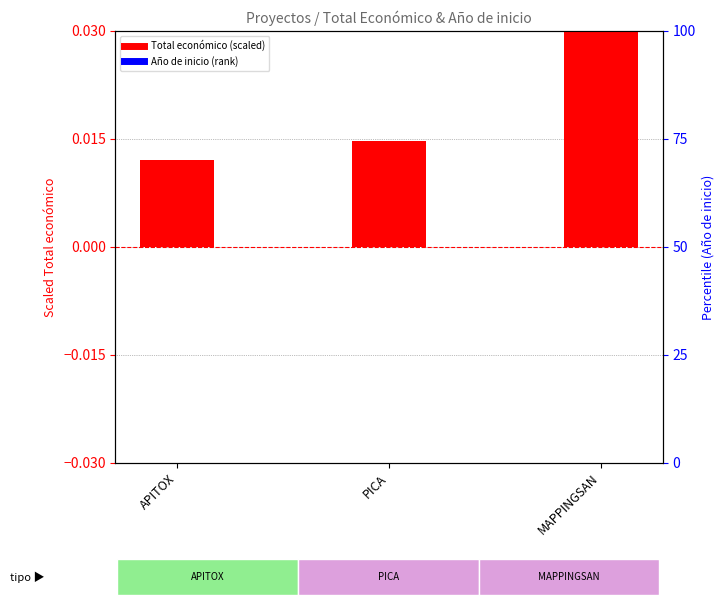

Which series has the largest total across all categories?

Total económico (scaled)